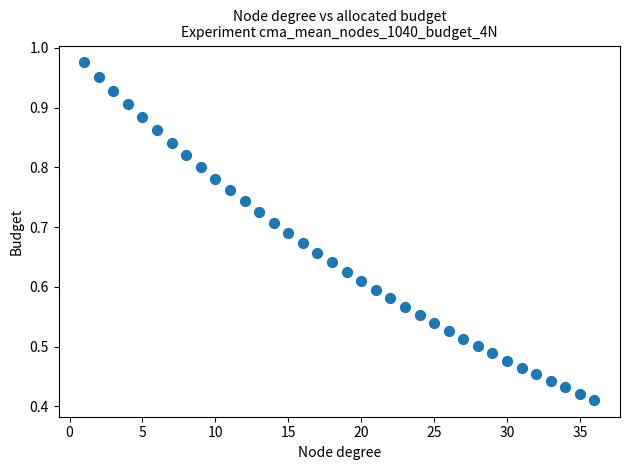

What is the range of X values (max minus min)?

35.0